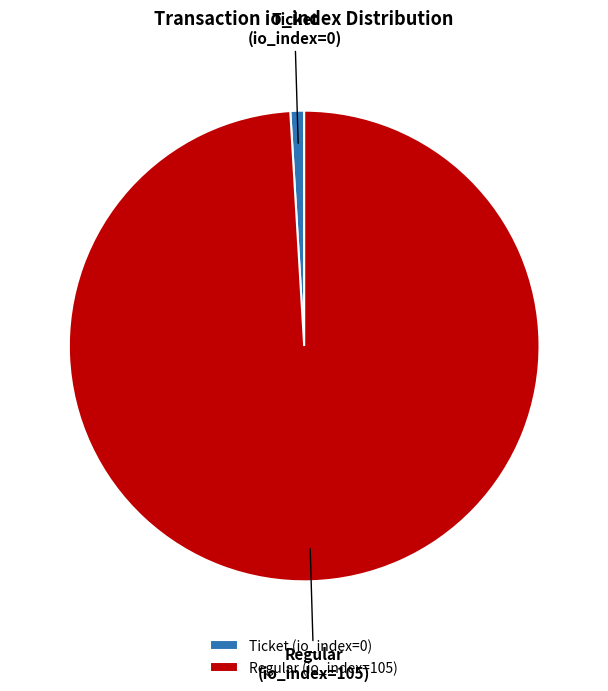

Count the number of slices in the pie.

2